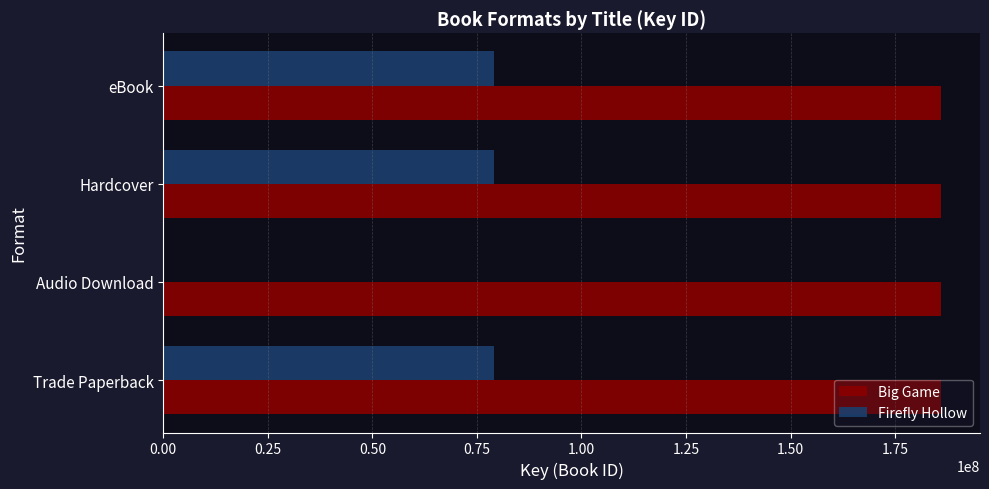

Which series has the widest spread of values?

Firefly Hollow